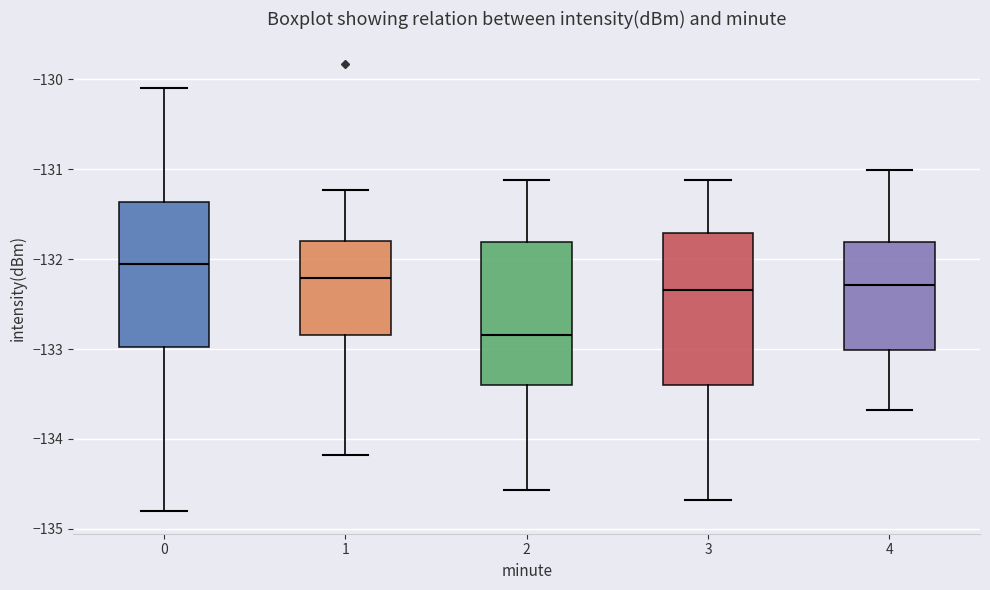

Reading left to right, read every box against the y-axis: the position of its median line, the range the box covers, and the ends of its whiskers. The values are not printed on the chart, so give them approximately, as read against the axis.

0: median -132.1, box -133.0 to -131.4, whiskers -134.8 to -130.1
1: median -132.2, box -132.8 to -131.8, whiskers -134.2 to -131.2
2: median -132.8, box -133.4 to -131.8, whiskers -134.6 to -131.1
3: median -132.3, box -133.4 to -131.7, whiskers -134.7 to -131.1
4: median -132.3, box -133.0 to -131.8, whiskers -133.7 to -131.0